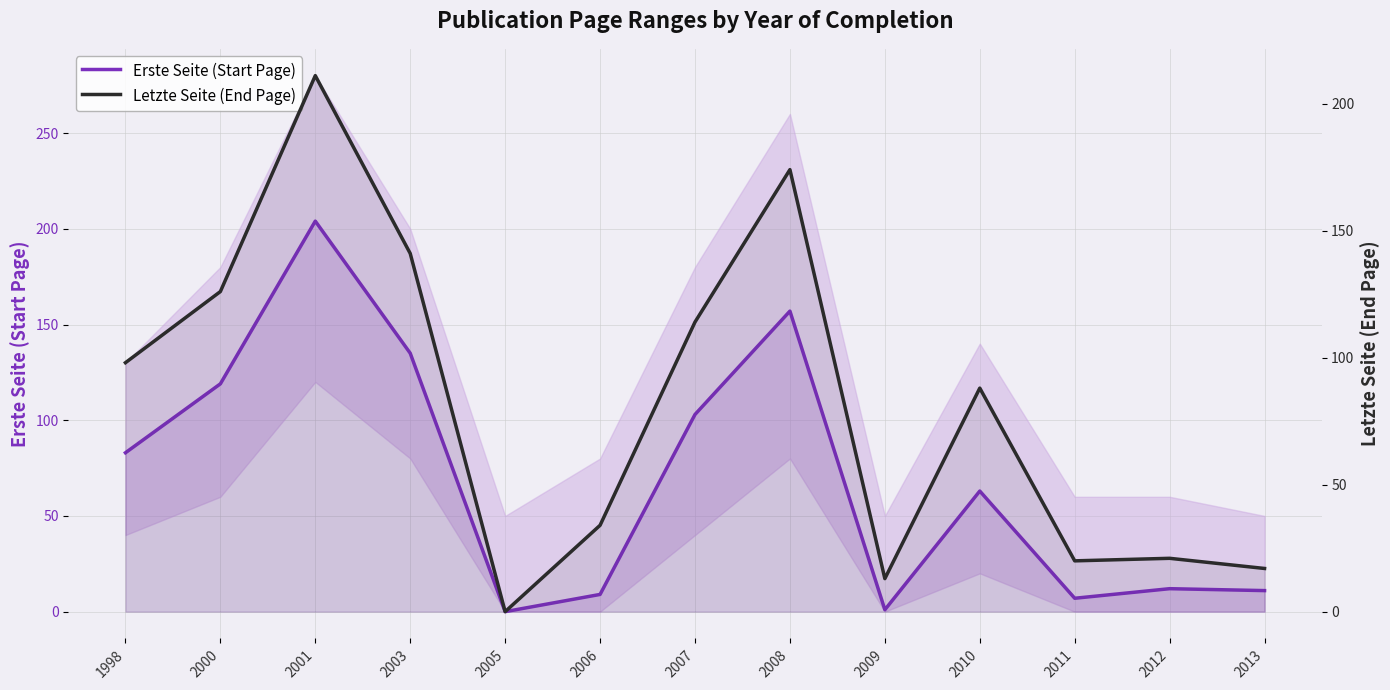

Which series has the largest total across all categories?

Letzte Seite (End Page)